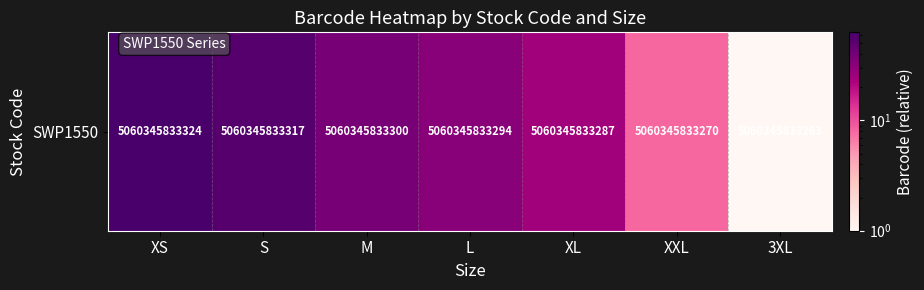

List the labels in order of value, largest first.

XS, S, M, L, XL, XXL, 3XL